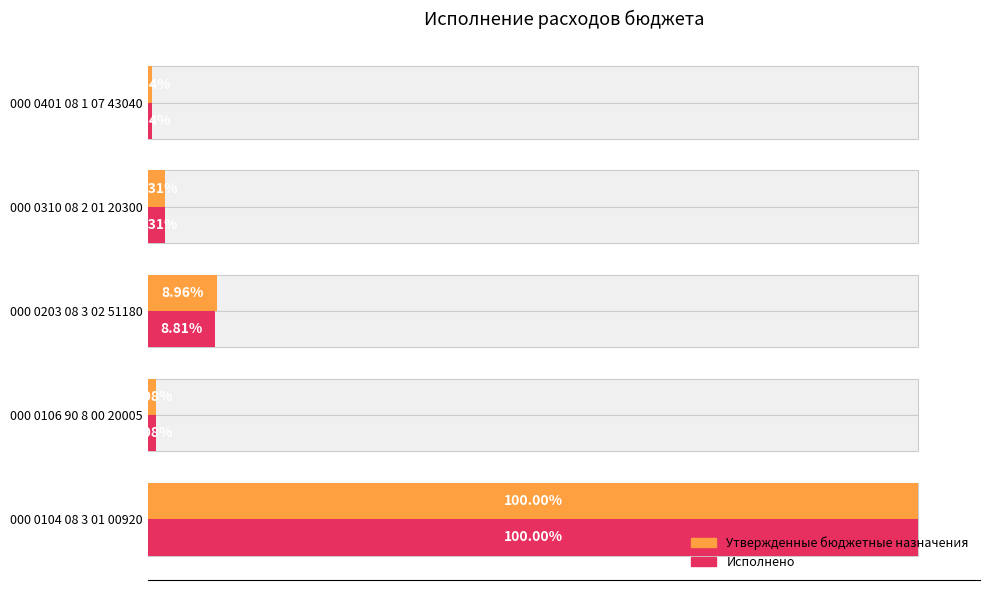

List the series in order of their peak value, lowest first.

Утвержденные бюджетные назначения, Исполнено